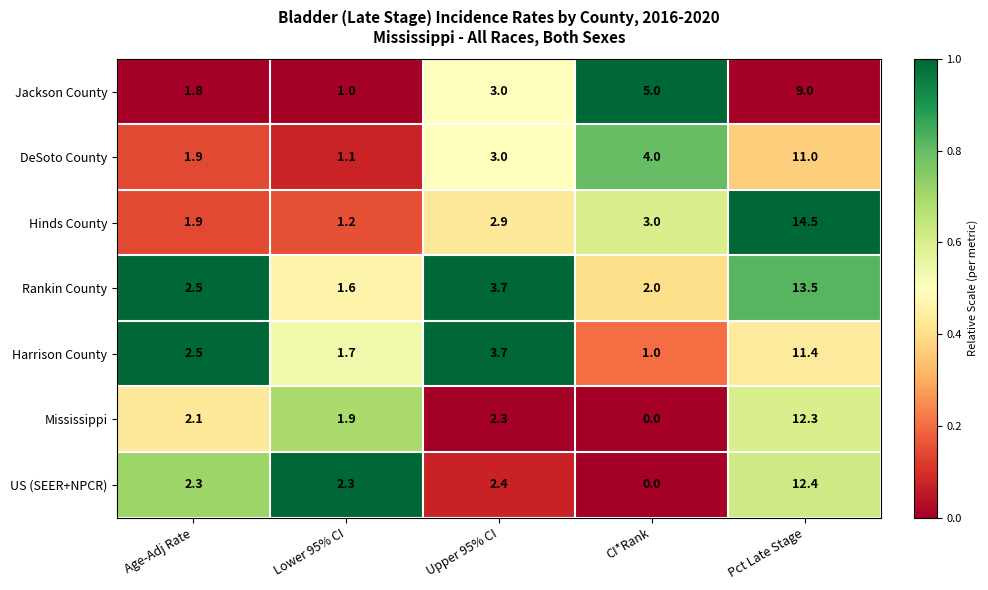

The value of Mississippi at Lower 95% CI is 1.9. True or false?

True